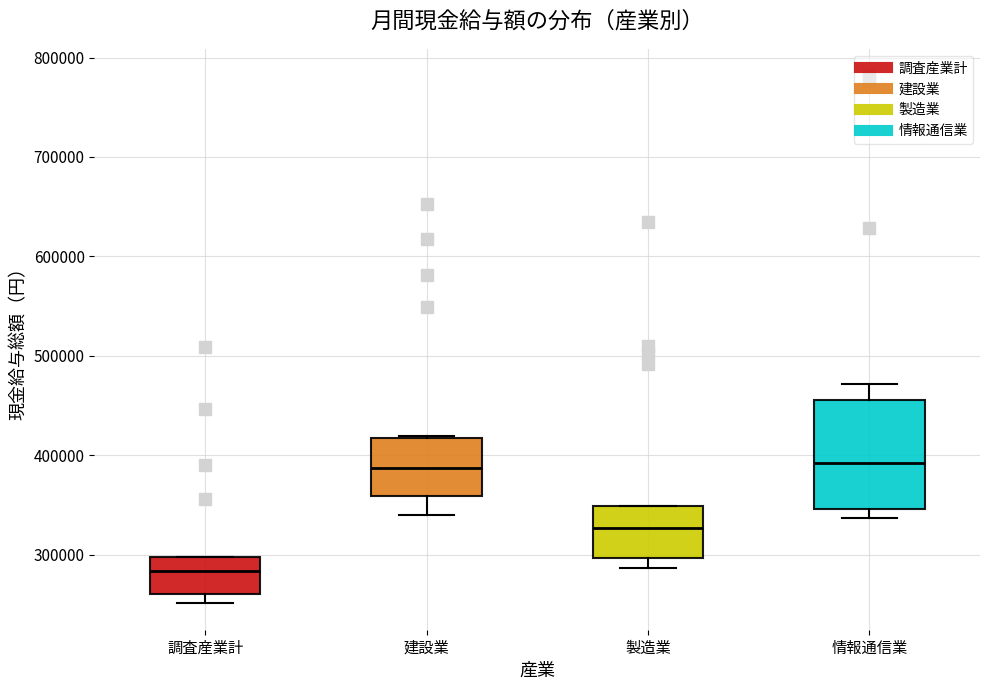

Reading left to right, read every box against the y-axis: the position of its median line, the range the box covers, and the ends of its whiskers. The values are not printed on the chart, so give them approximately, as read against the axis.

調査産業計: median 280000, box 260000 to 300000, whiskers 250000 to 300000
建設業: median 390000, box 360000 to 420000, whiskers 340000 to 420000
製造業: median 330000, box 300000 to 350000, whiskers 290000 to 350000
情報通信業: median 390000, box 350000 to 460000, whiskers 340000 to 470000